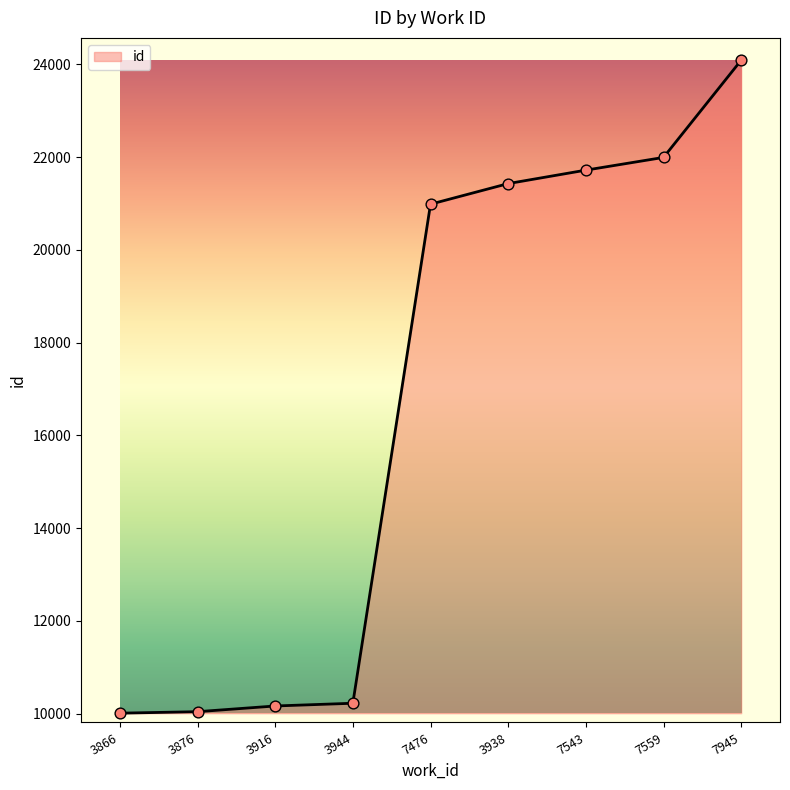

What is the change in value from 3876 to 7476?

+10940